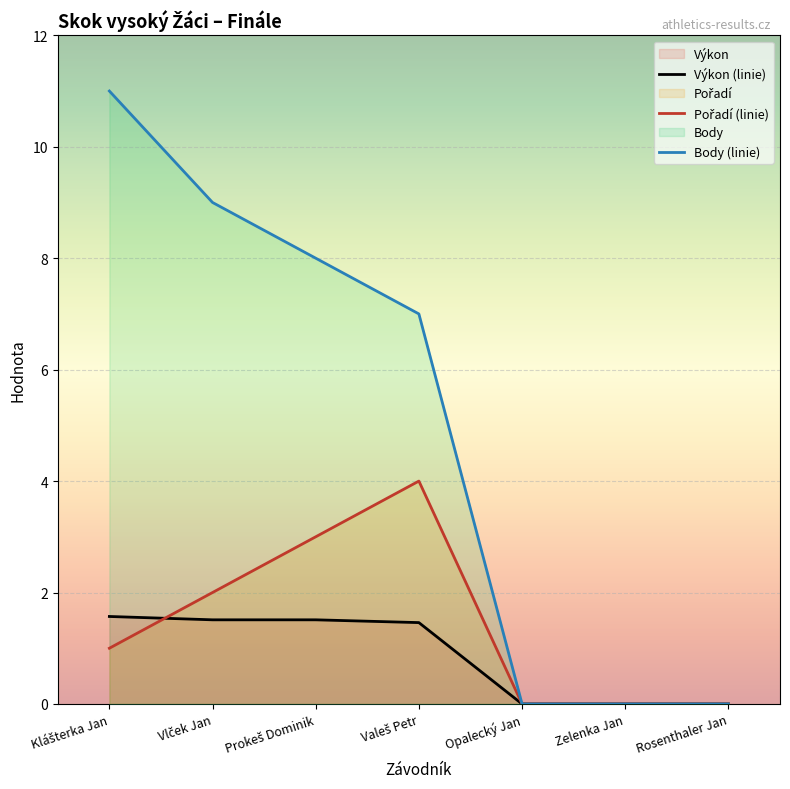

The value of Body (linie) at Rosenthaler Jan is -7.5. True or false?

False